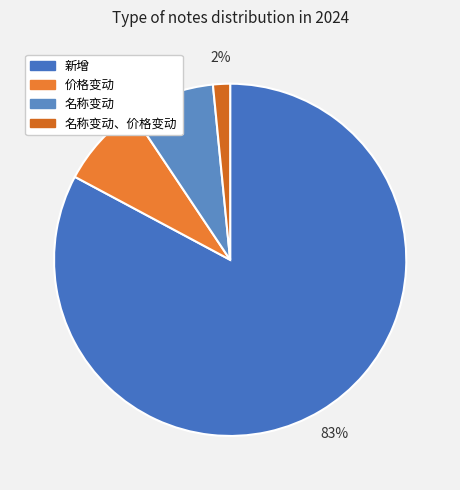

To the nearest percent, what is the average slice percentage?

25%